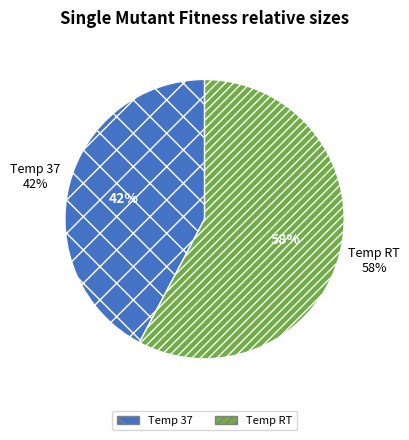

What is the smallest slice in the pie chart?

37